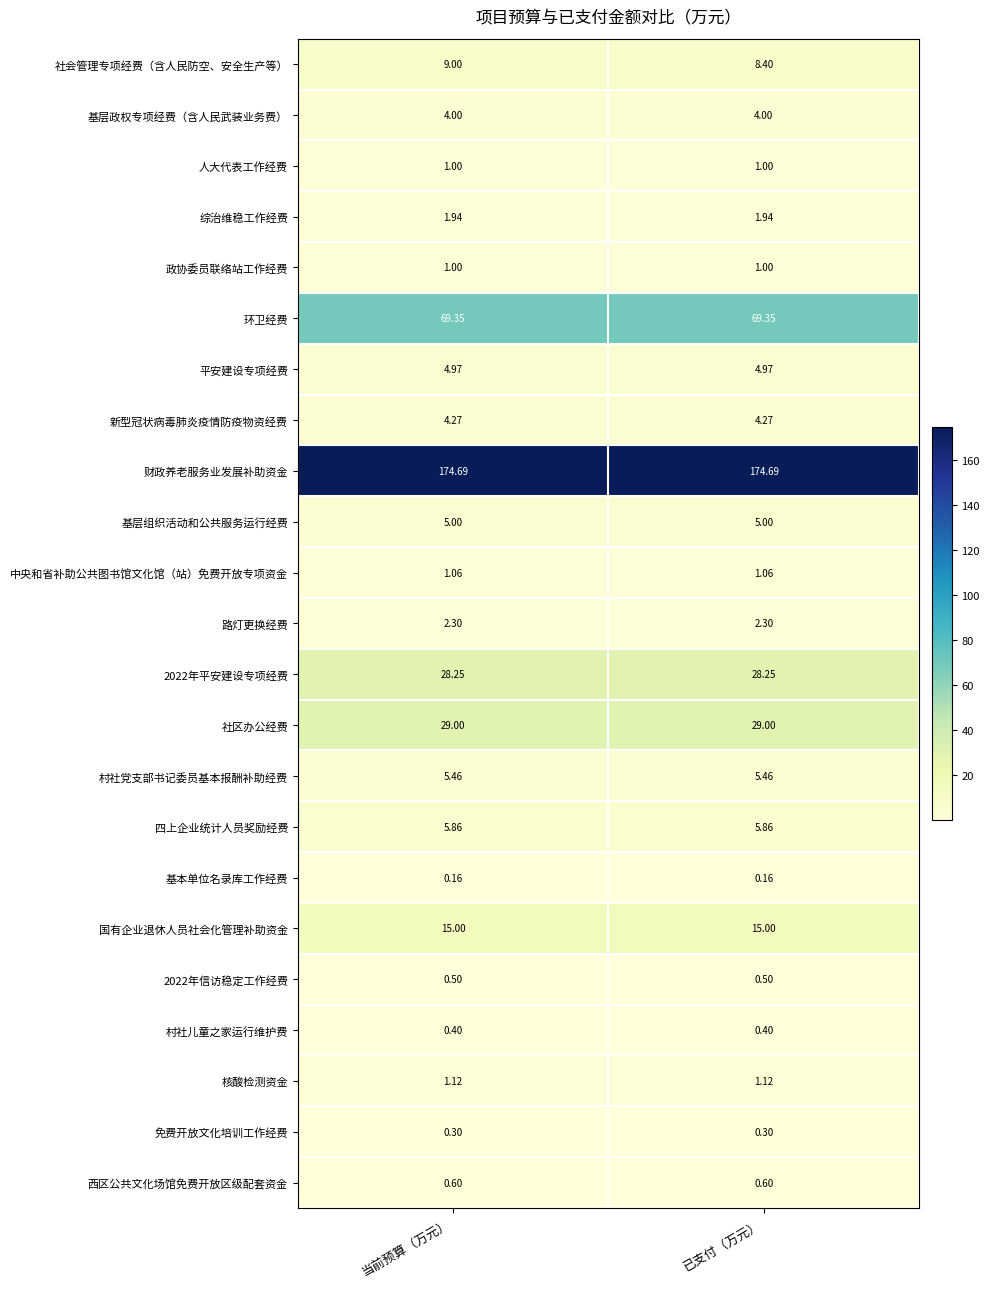

Which series changed the most between 当前预算（万元） and 已支付（万元）?

社会管理专项经费（含人民防空、安全生产等）